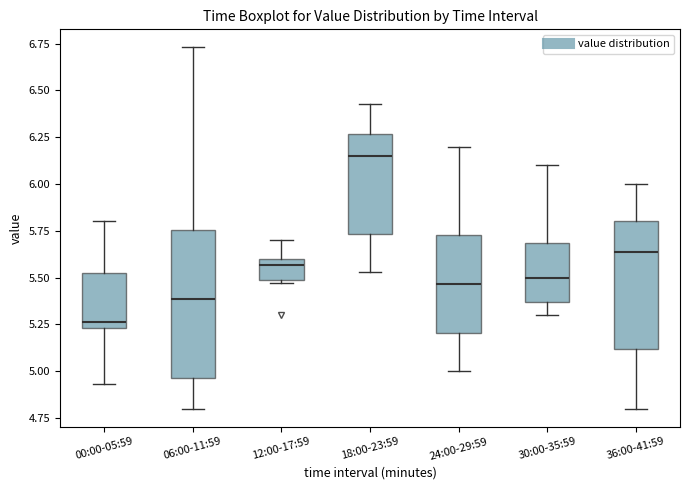

Reading left to right, transcribe this box plot: for each box, give where its median line is, the range the box spans, and where its two whiskers end, as read against the y-axis. The values are not printed on the chart, so give them approximately, as read against the axis.

00:00-05:59: median 5.25 (just above the box's lower edge), box 5.25 to 5.55, whiskers 4.95 to 5.80
06:00-11:59: median 5.40, box 4.95 to 5.75, whiskers 4.80 to 6.75
12:00-17:59: median 5.55, box 5.50 to 5.60, whiskers 5.45 to 5.70
18:00-23:59: median 6.15, box 5.75 to 6.25, whiskers 5.55 to 6.45
24:00-29:59: median 5.45, box 5.20 to 5.75, whiskers 5.00 to 6.20
30:00-35:59: median 5.50, box 5.35 to 5.70, whiskers 5.30 to 6.10
36:00-41:59: median 5.65, box 5.10 to 5.80, whiskers 4.80 to 6.00